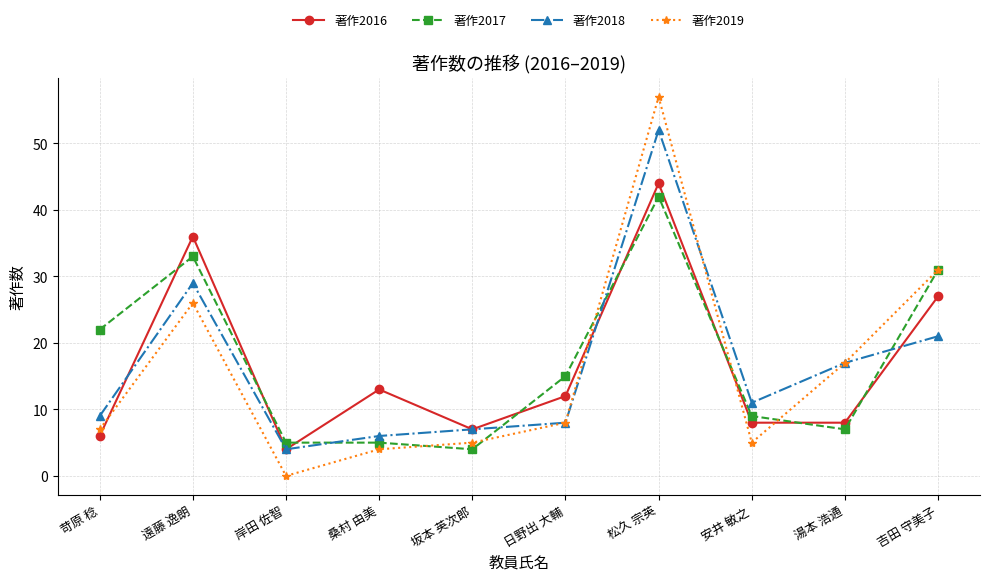

Which series has the widest spread of values?

著作2019